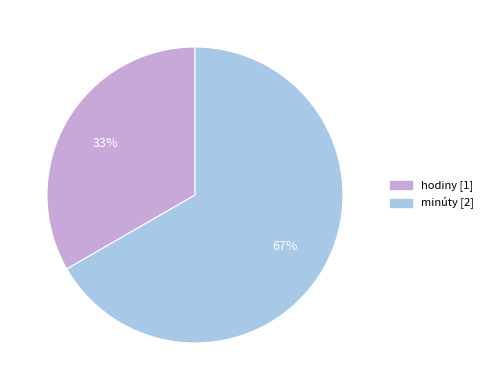

What percentage is the hodiny slice, to the nearest percent?

33%